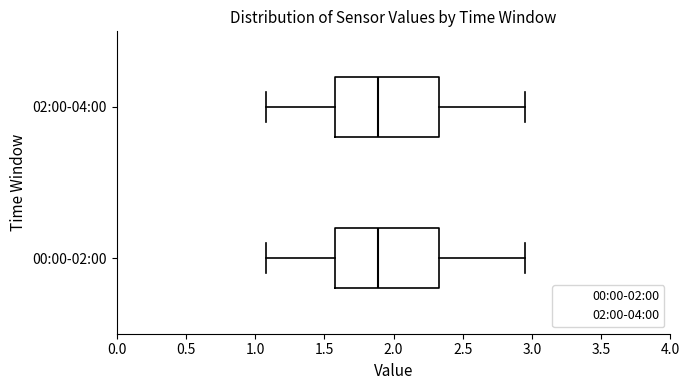

Reading bottom to top, transcribe this box plot: for each box, give where its median line is, the range the box spans, and where its two whiskers end, as read against the x-axis. The values are not printed on the chart, so give them approximately, as read against the axis.

00:00-02:00: median 1.90, box 1.60 to 2.35, whiskers 1.10 to 2.95
02:00-04:00: median 1.90, box 1.60 to 2.35, whiskers 1.10 to 2.95